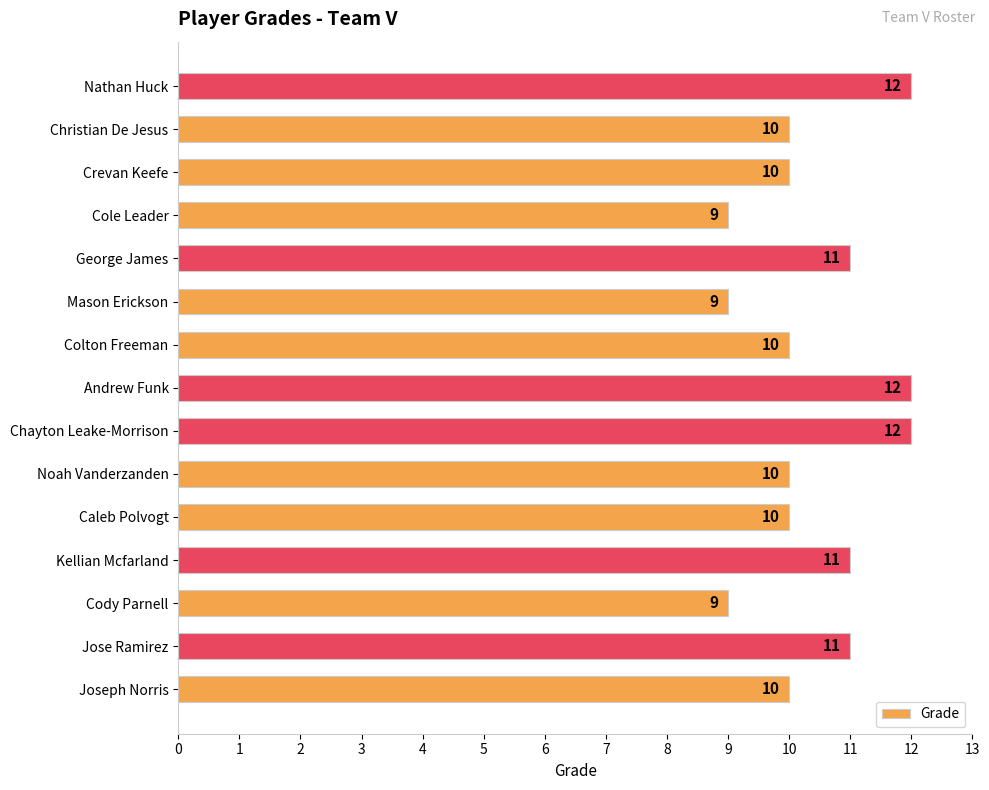

What is the minimum value shown in the chart?

9